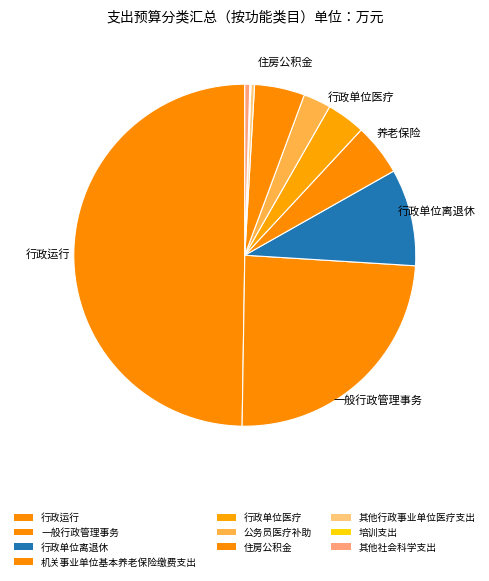

What portion of the pie excludes 行政单位医疗?

96.4%